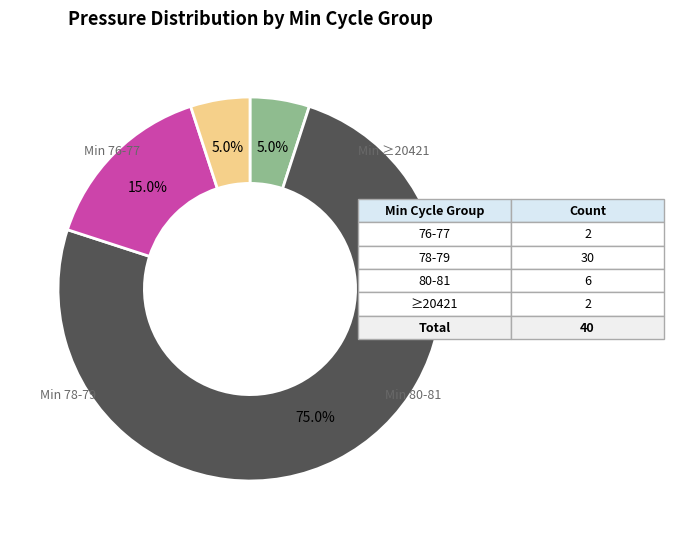

Is there any slice that represents more than half of the pie?

Yes